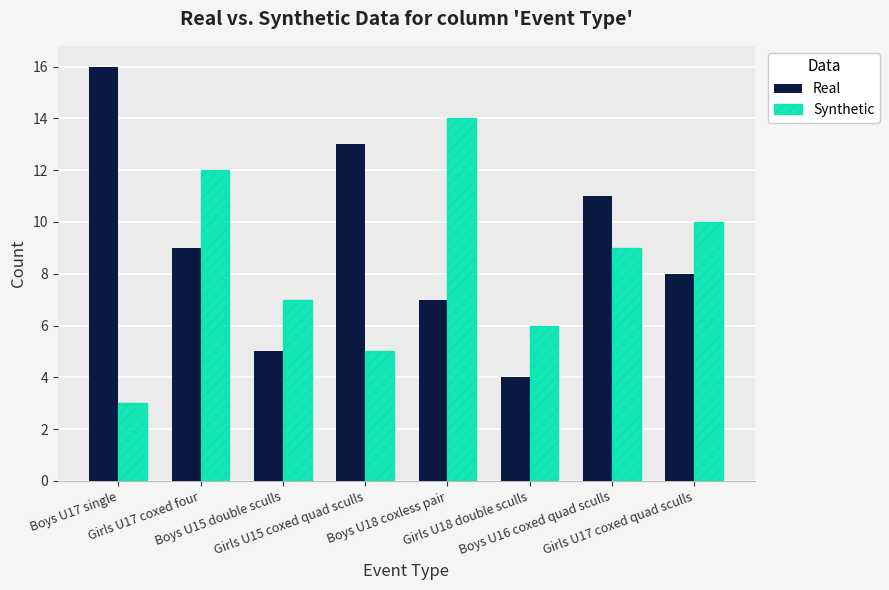

Read the Real value at Girls U17 coxed quad sculls, to the nearest 10.

10